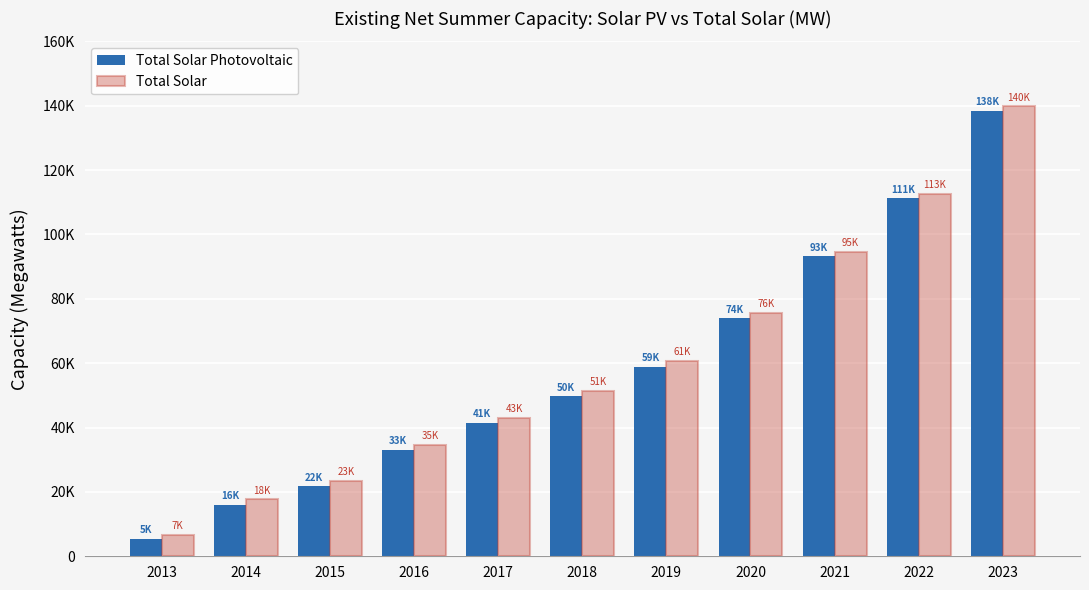

True or false: Total Solar Photovoltaic has a value of 111209.5 at 2022.

True